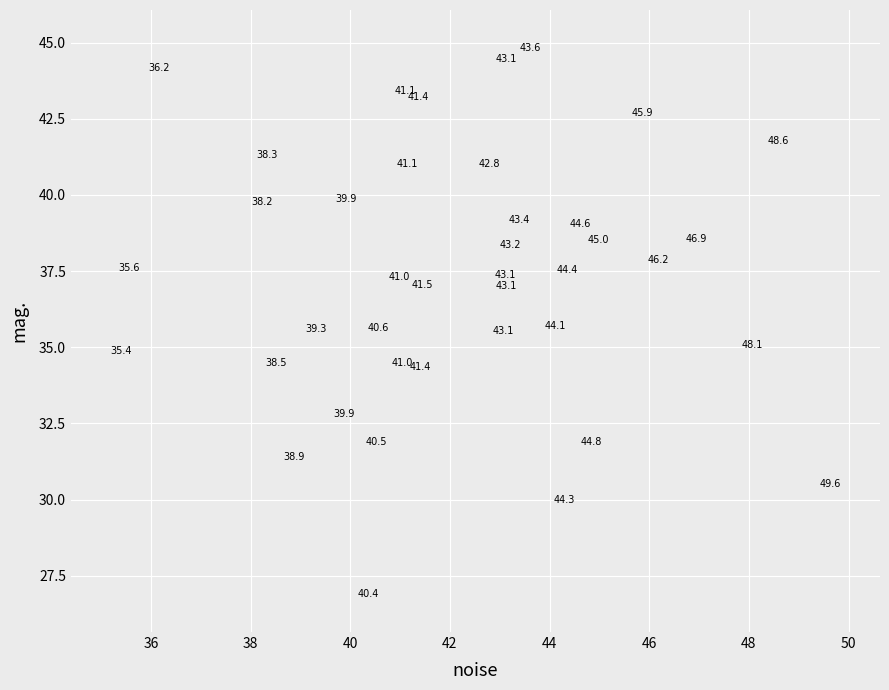

What Y value in the scatter plot is closest to 35?

35.1